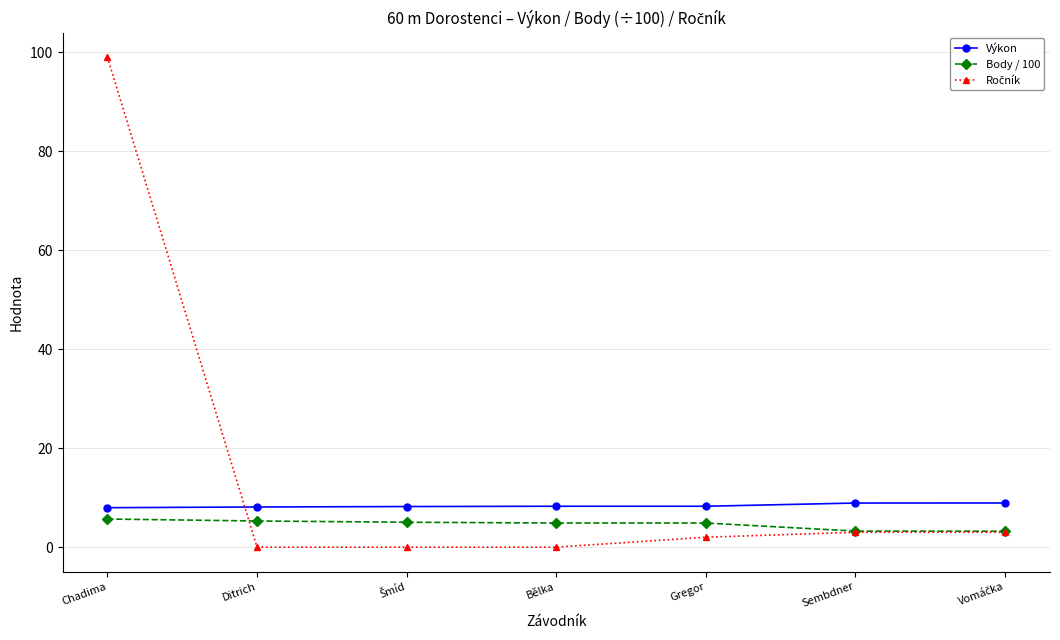

What is the difference between the highest and lowest values at Ditrich?

8.1